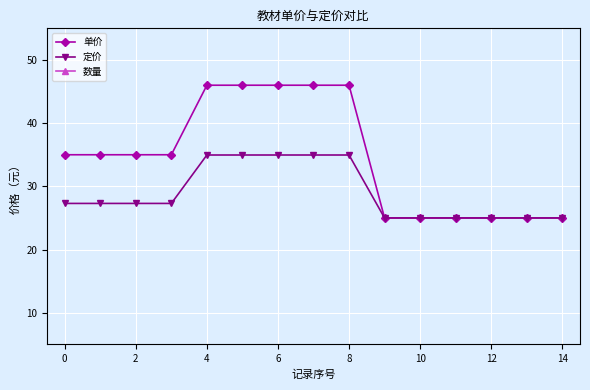

True or false: 定价 has a value of 27.3 at 0.

True